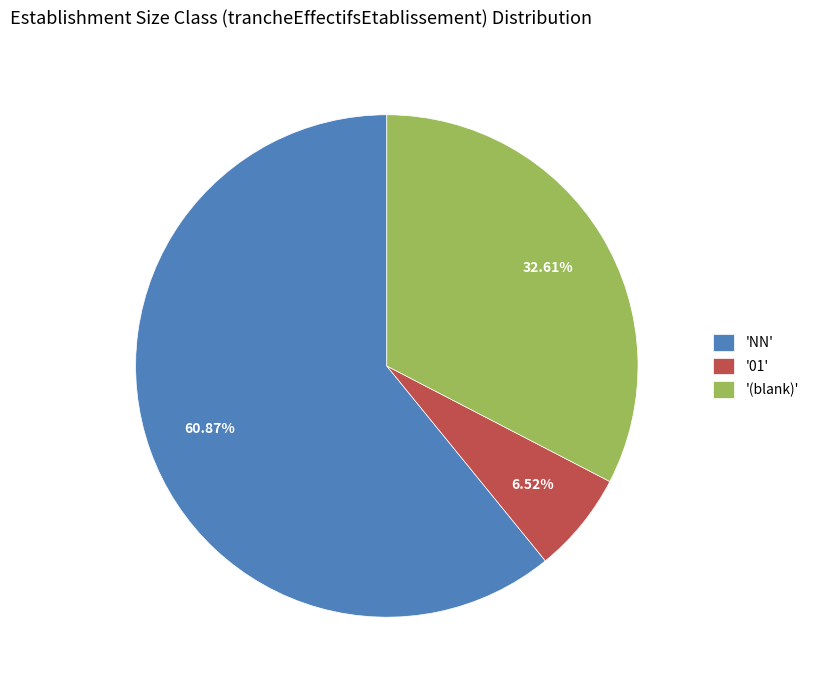

Is there any slice that represents more than half of the pie?

Yes